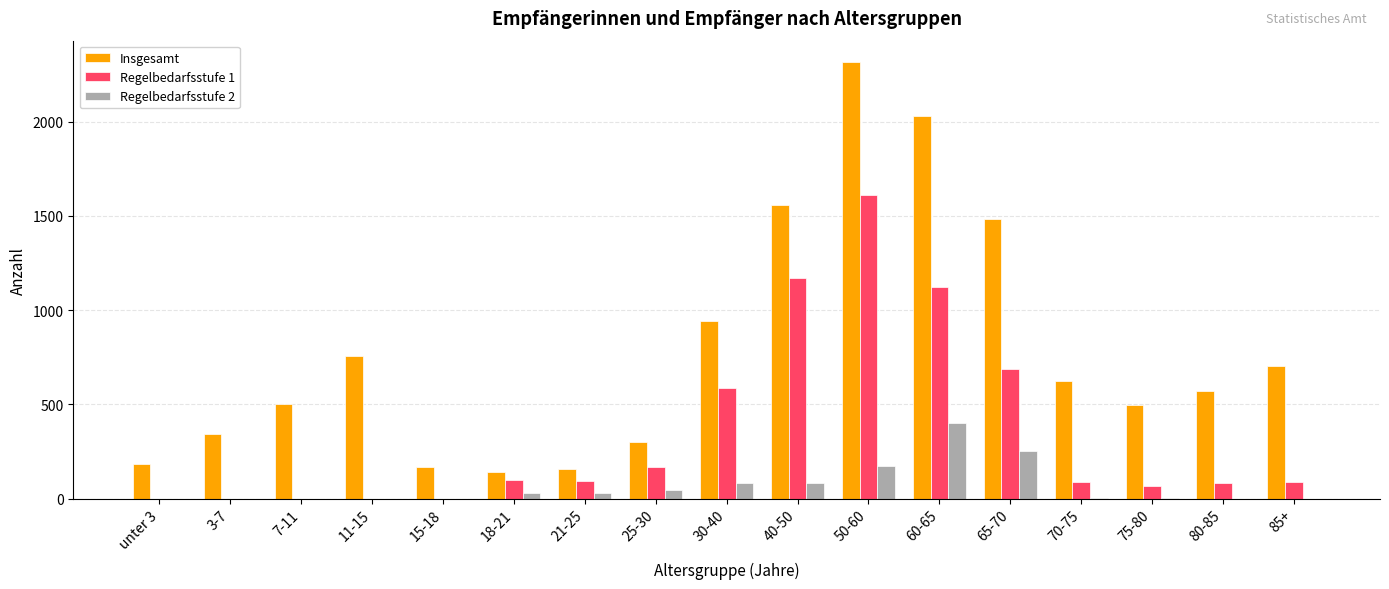

Which series changed the most between 15-18 and 50-60?

Insgesamt